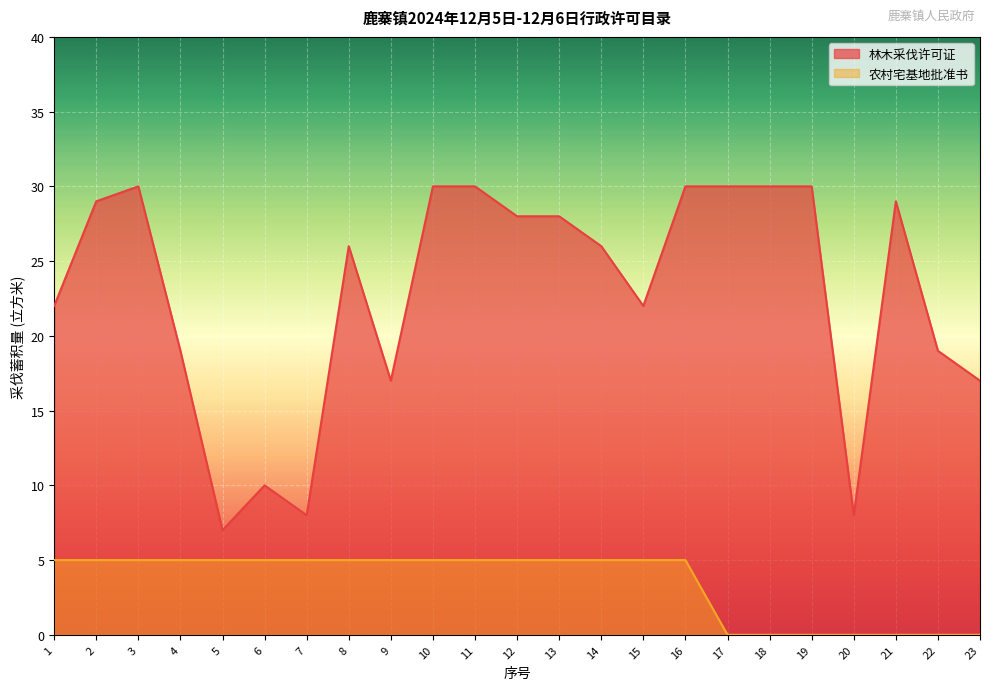

How many lines are shown in the chart?

2